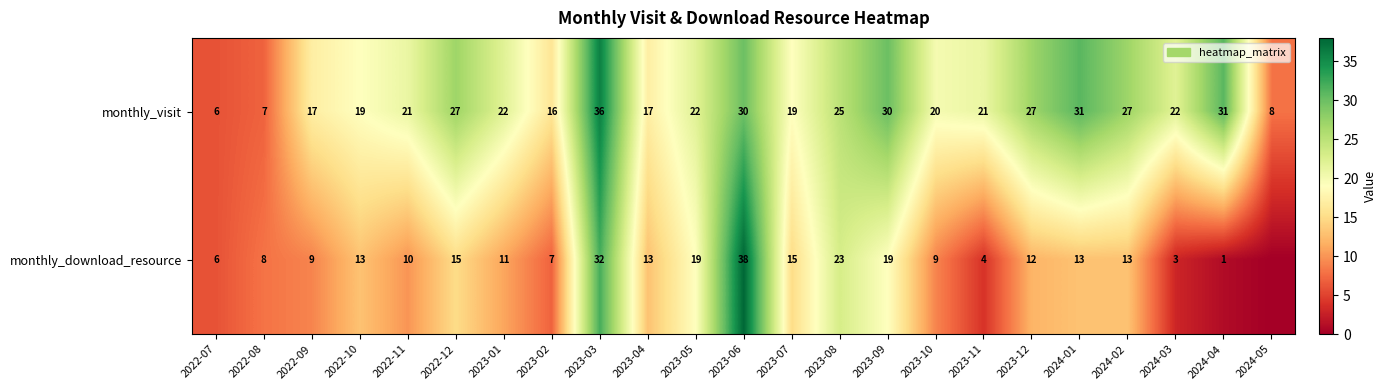

Is it true that monthly_visit equals 44 at 2023-12?

False